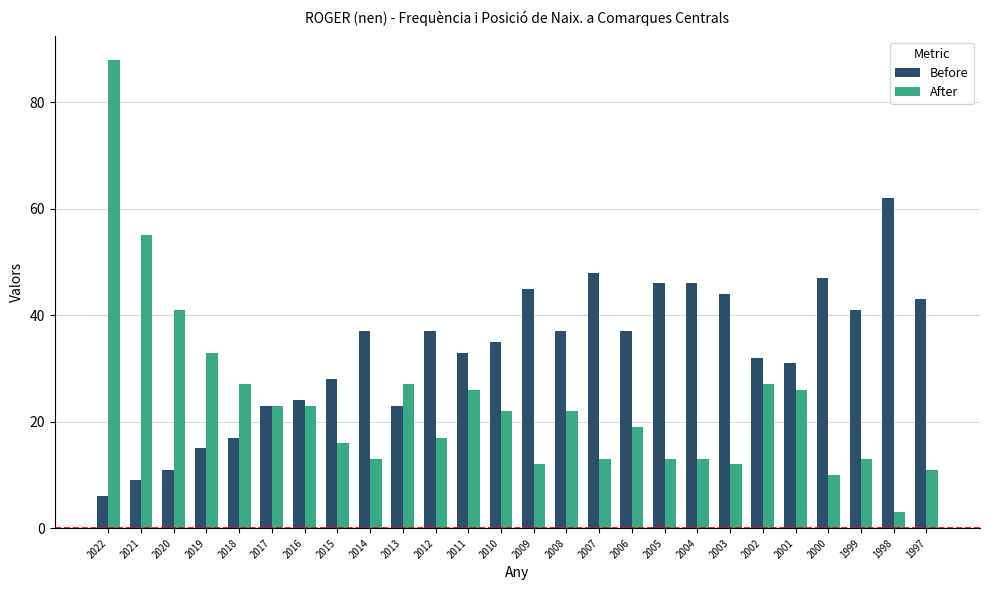

What is the highest value of the Before series?

62